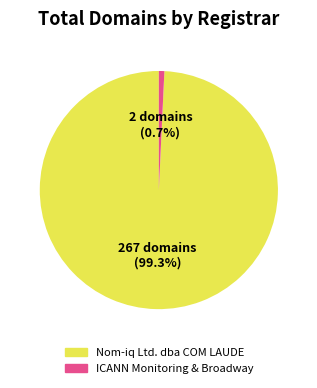

Is there a majority slice in this chart?

Yes